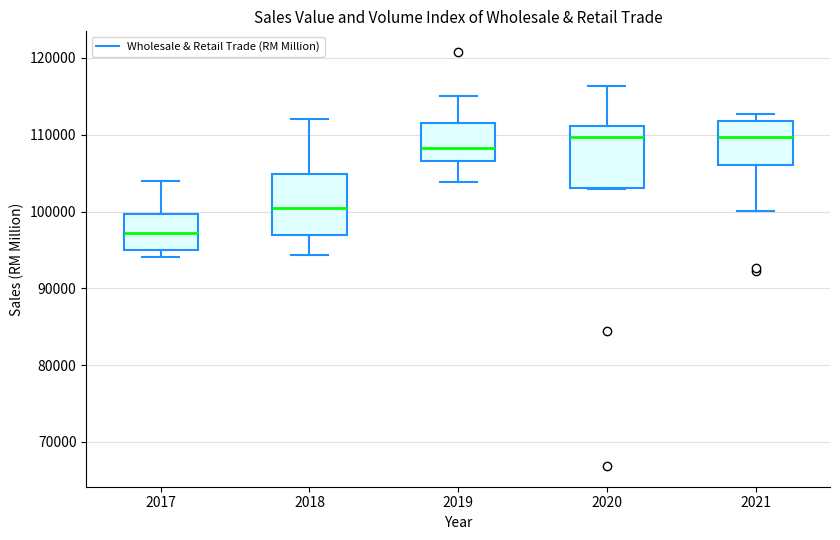

Which box's median line is the lowest?

2017